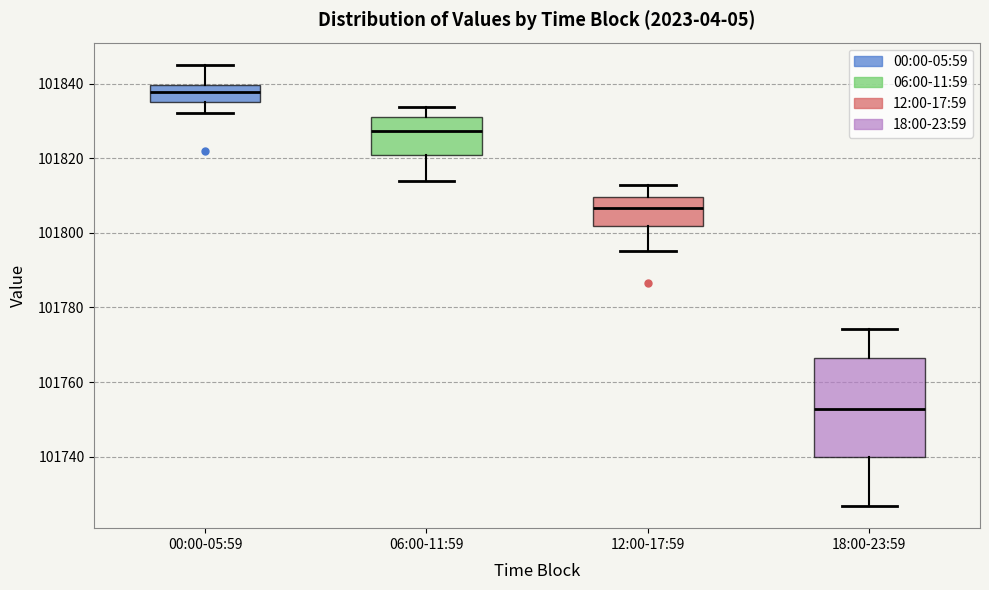

Reading left to right, transcribe this box plot: for each box, give where its median line is, the range the box spans, and where its two whiskers end, as read against the y-axis. The values are not printed on the chart, so give them approximately, as read against the axis.

00:00-05:59: median 101838, box 101836 to 101840, whiskers 101832 to 101846
06:00-11:59: median 101828, box 101820 to 101832, whiskers 101814 to 101834
12:00-17:59: median 101806, box 101802 to 101810, whiskers 101796 to 101812
18:00-23:59: median 101752, box 101740 to 101766, whiskers 101726 to 101774